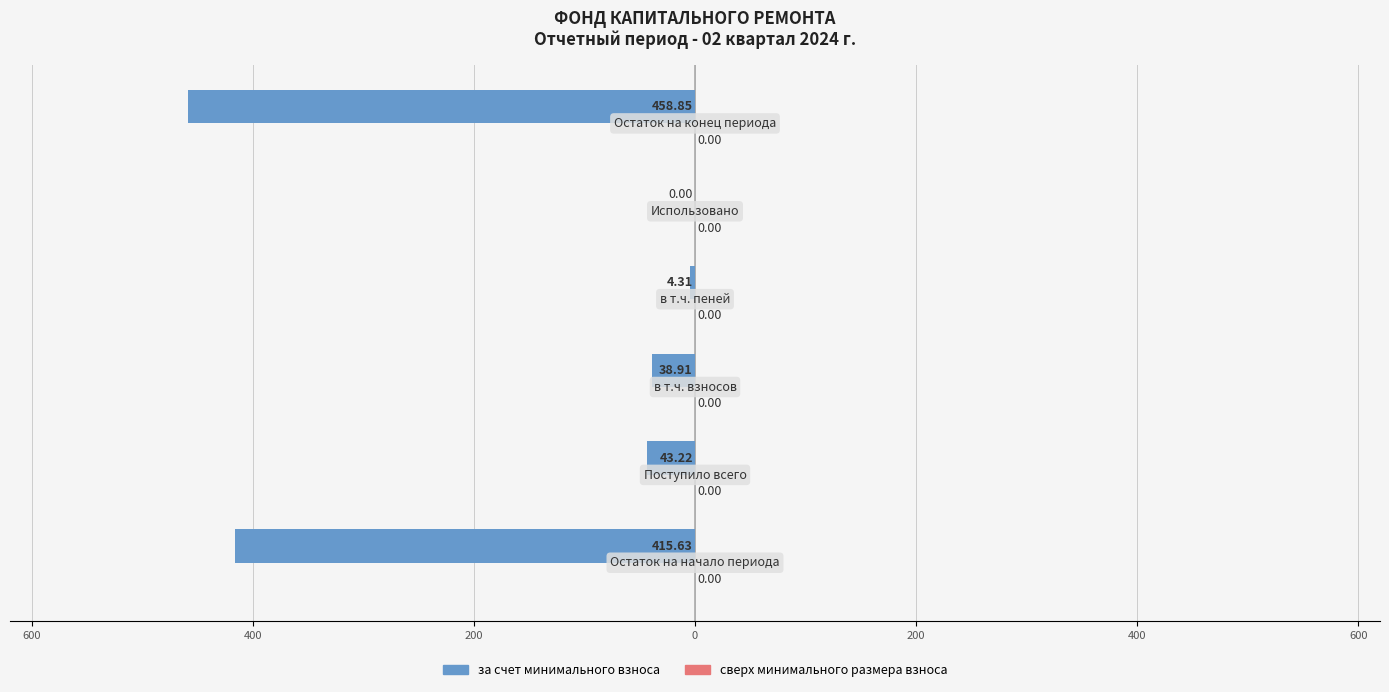

Are the bars horizontal?

Yes